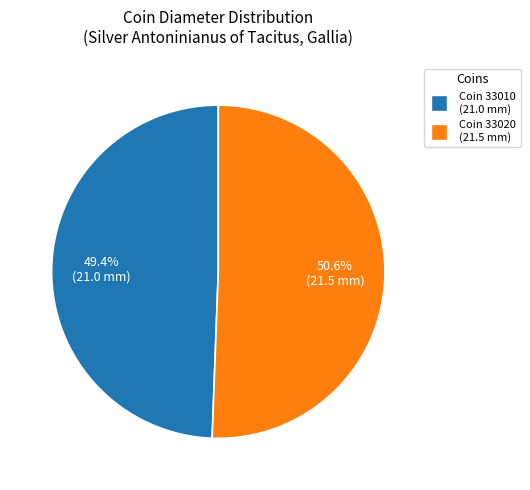

Is there any slice that represents more than half of the pie?

Yes